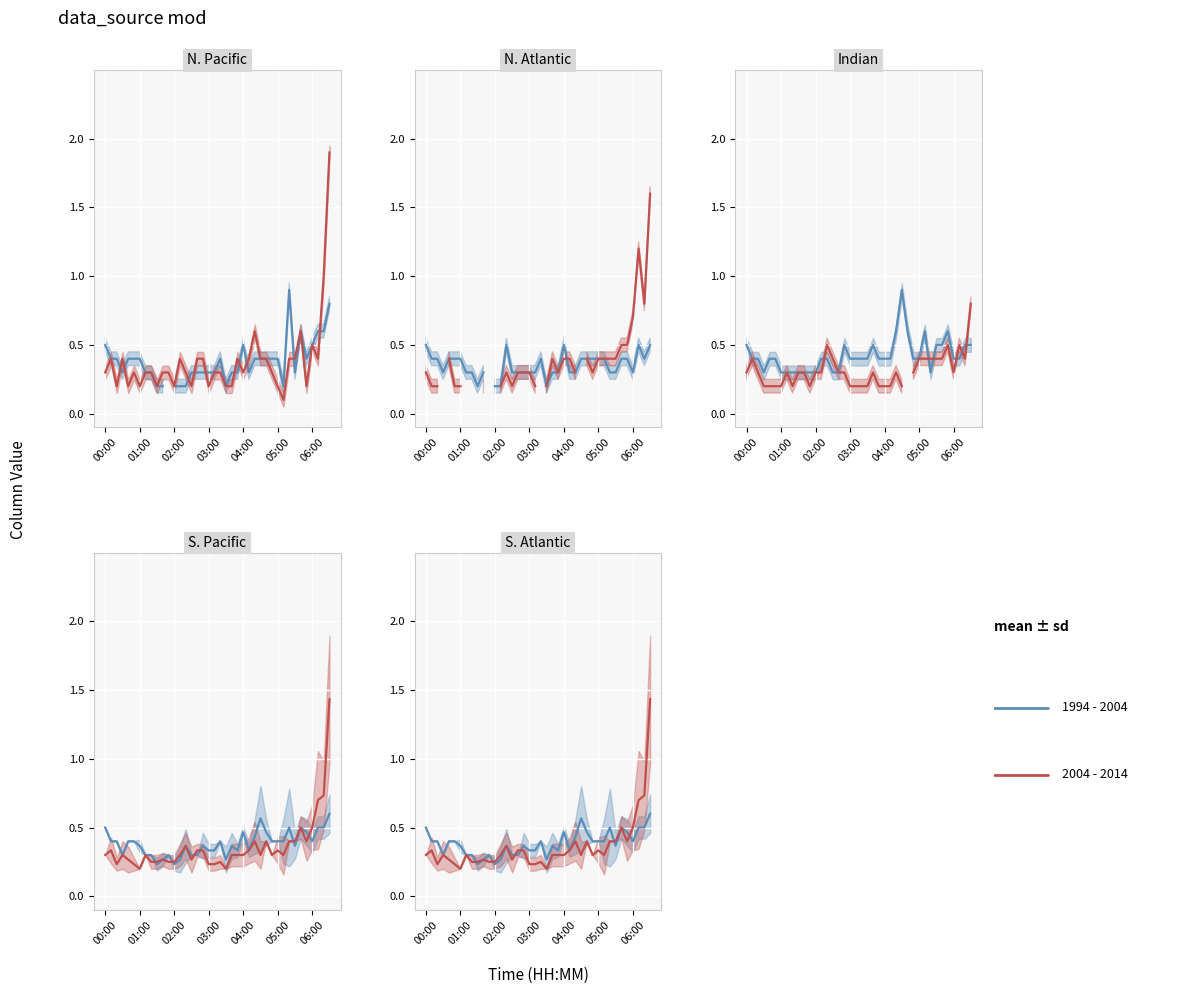

Which series has the widest spread of values?

2004 - 2014 mean